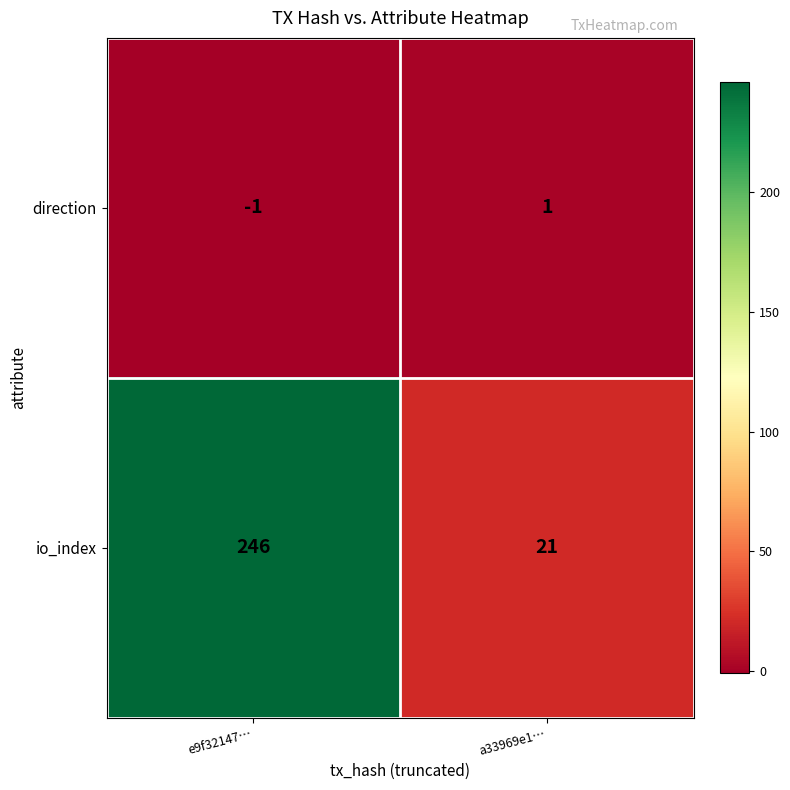

What is the sum of the io_index values at a33969e1… and e9f32147…?

267